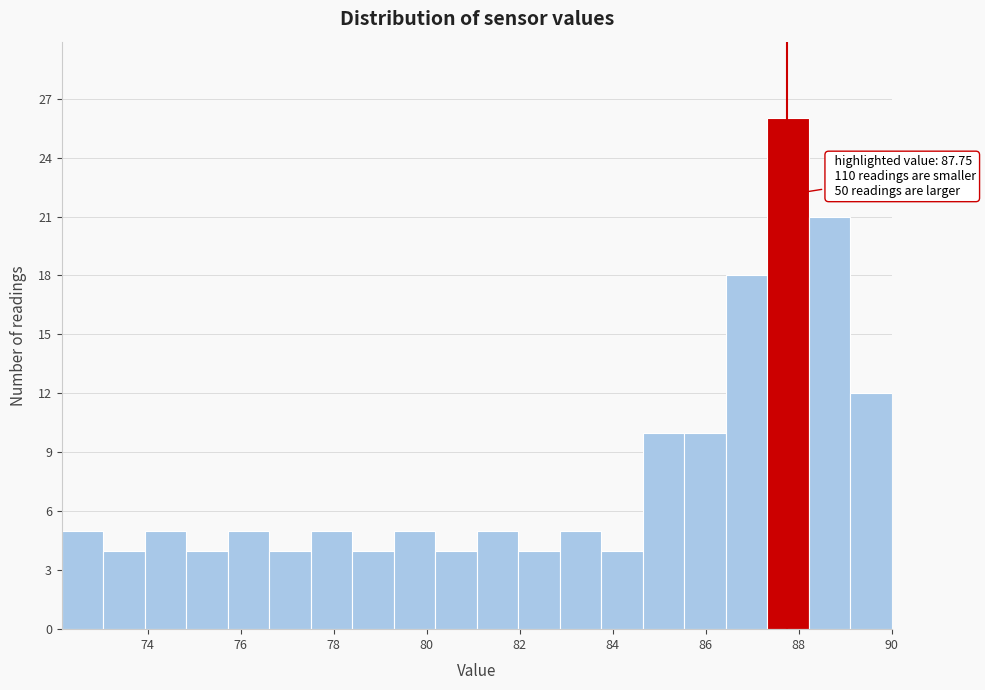

Over which range of the x-axis is the bar tallest?

87.4 to 88.2